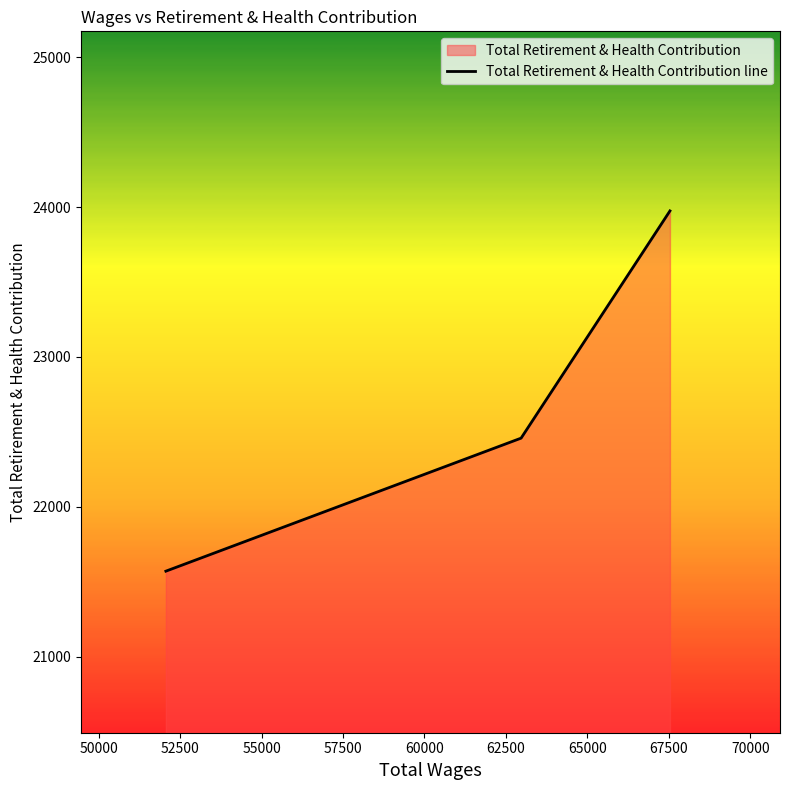

Reading left to right, what are all the values shown in this chart?

21570	22458	23975